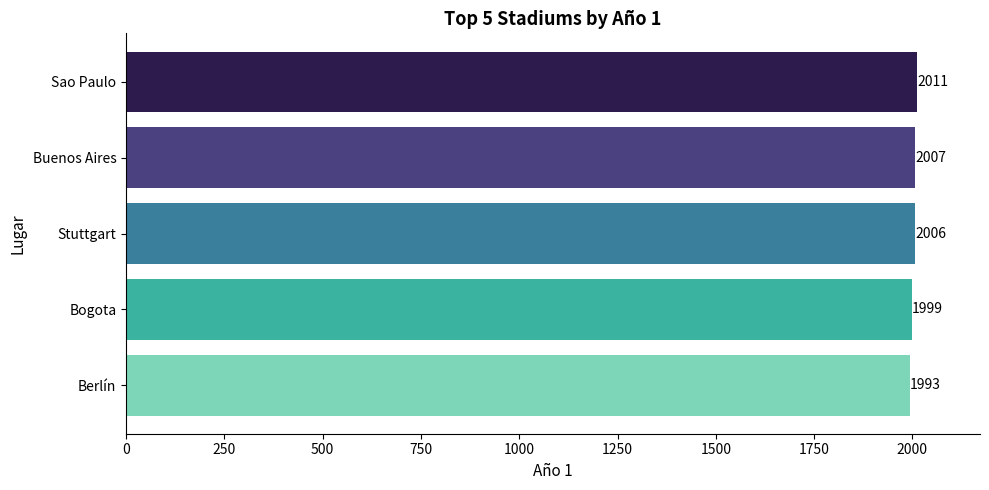

Rank the categories by value from highest to lowest.

Sao Paulo, Buenos Aires, Stuttgart, Bogota, Berlín